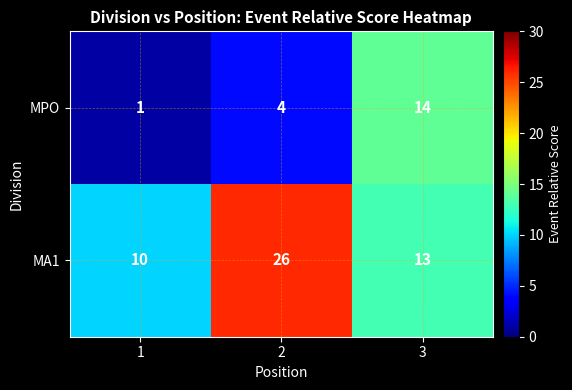

At which label does MPO reach its peak?

3